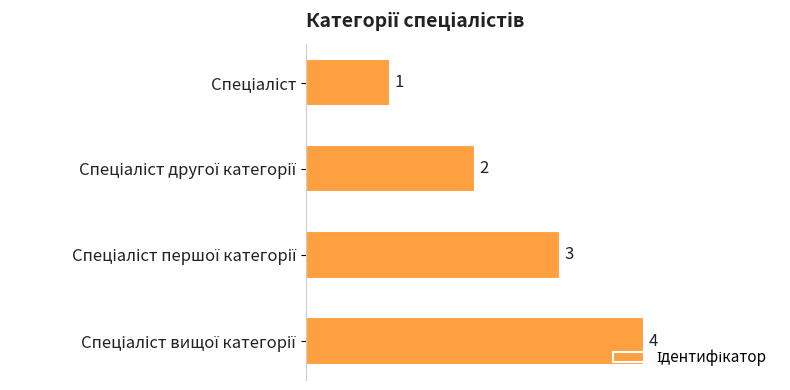

Count the values in the range 2 to 4.

3